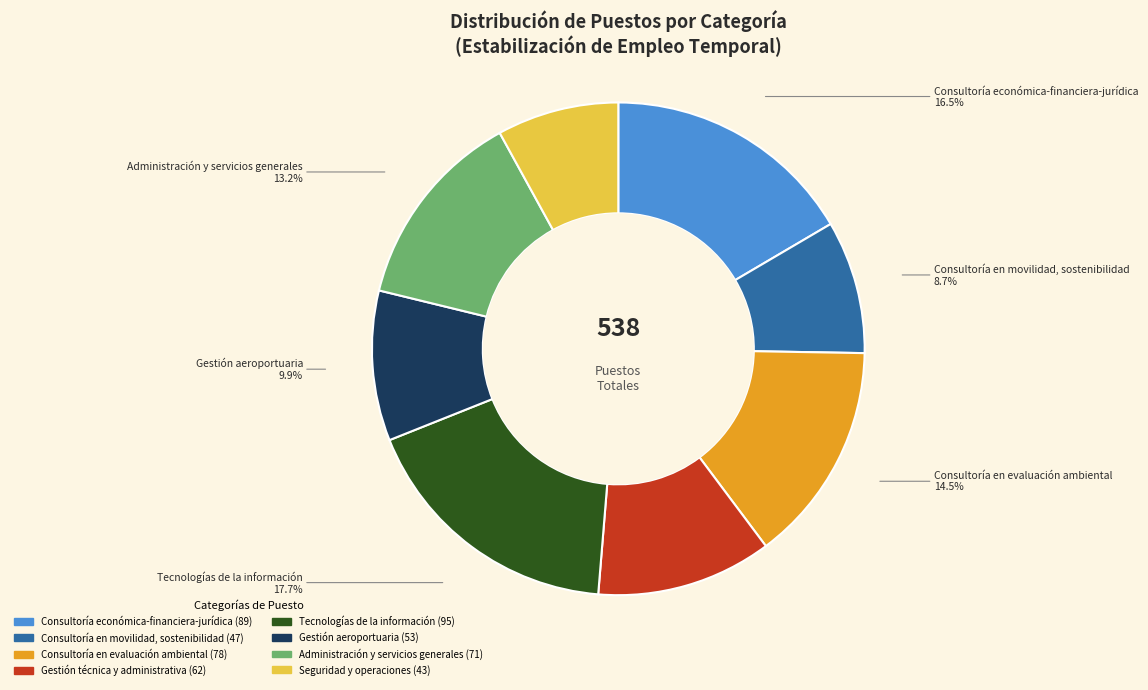

True or false: Consultoría en evaluación ambiental accounts for 2% of the total.

False